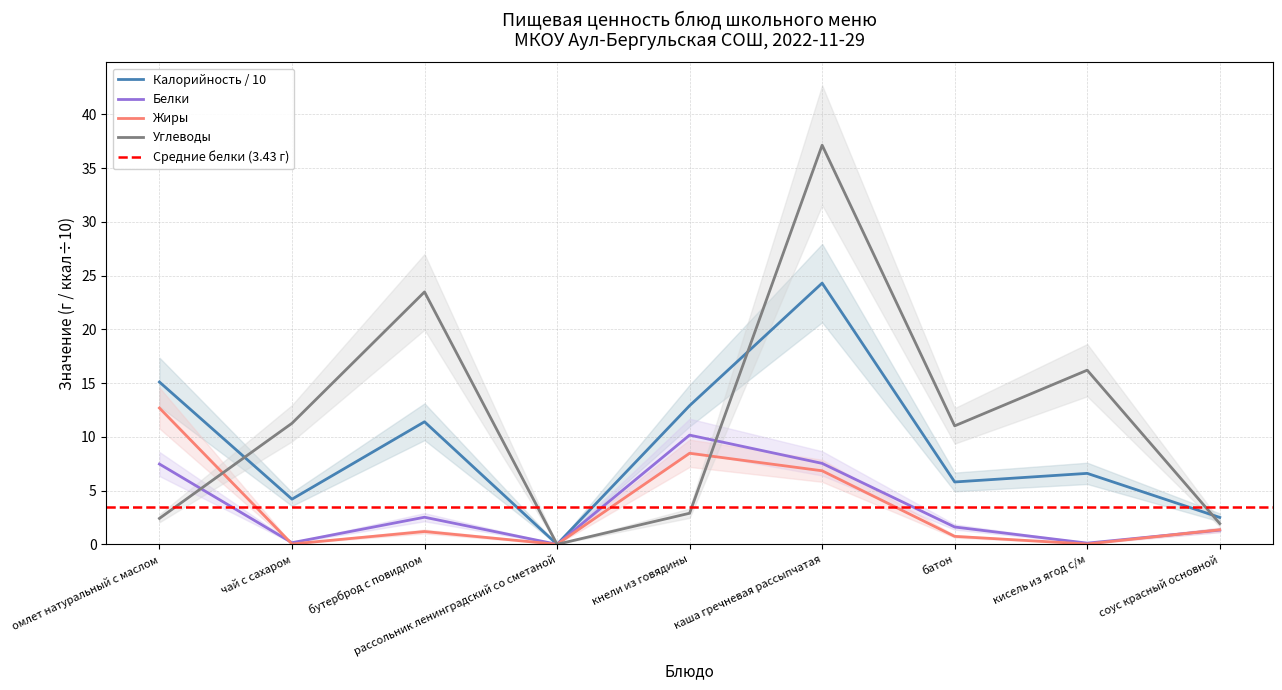

How many values in the Белки series exceed 1?

6